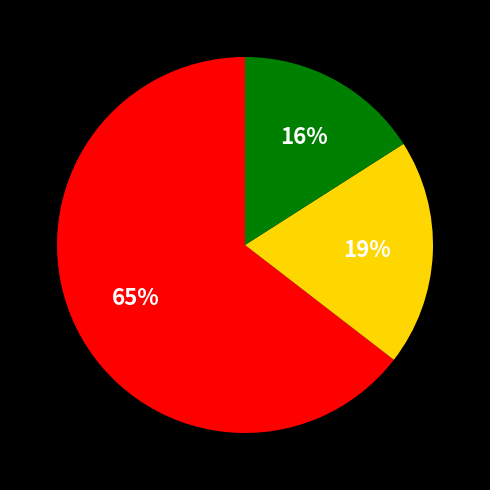

Is there any slice that represents more than half of the pie?

Yes